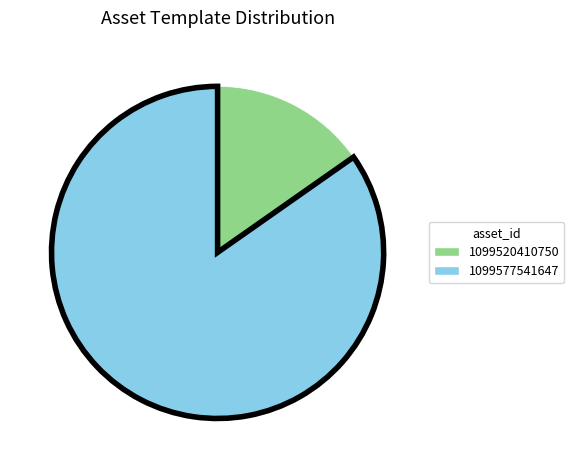

Does any single category account for the majority?

Yes